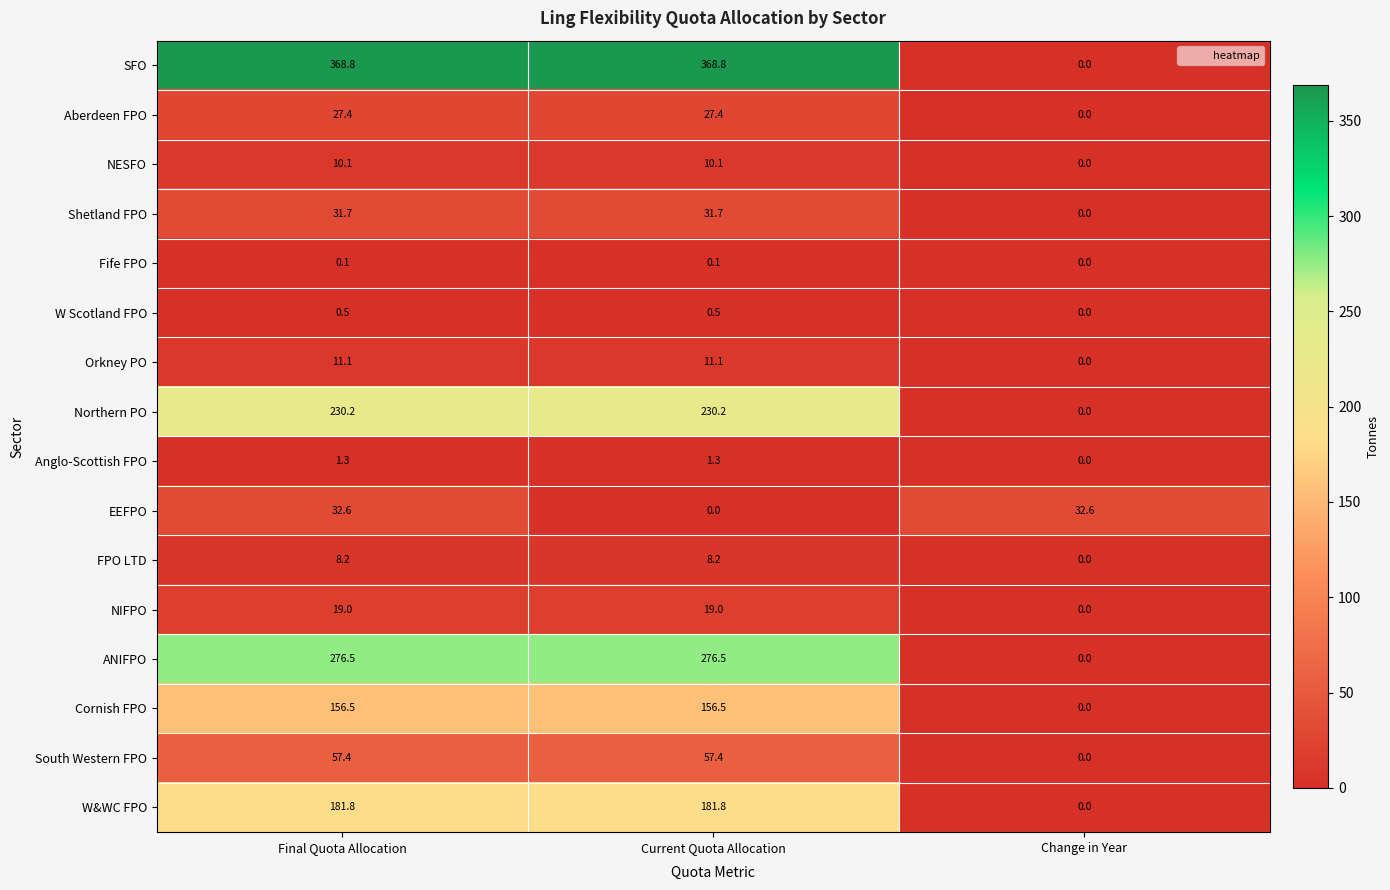

Between Current Quota Allocation and Change in Year, which series saw the biggest shift?

SFO